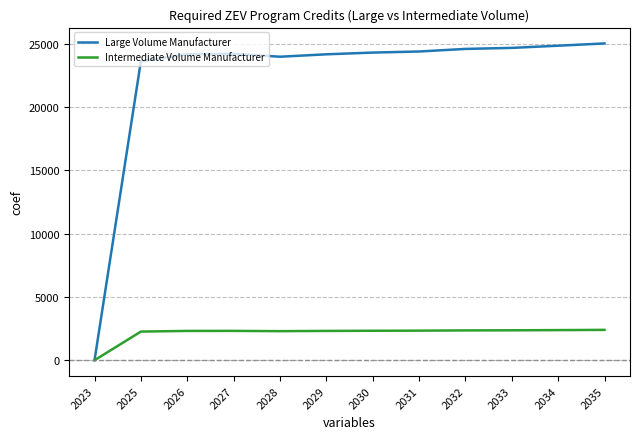

List the series in order of their peak value, highest first.

Large Volume Manufacturer, Intermediate Volume Manufacturer